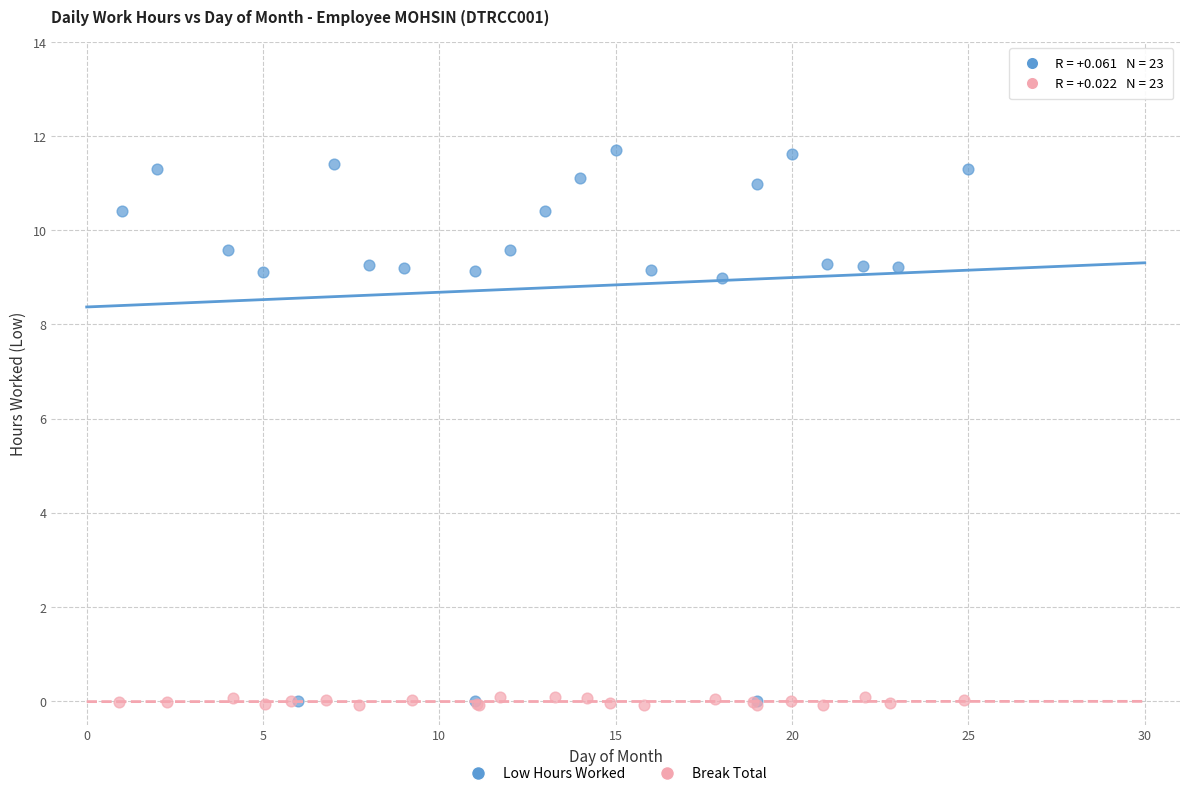

Which series has the widest spread of Y values?

Low Hours Worked